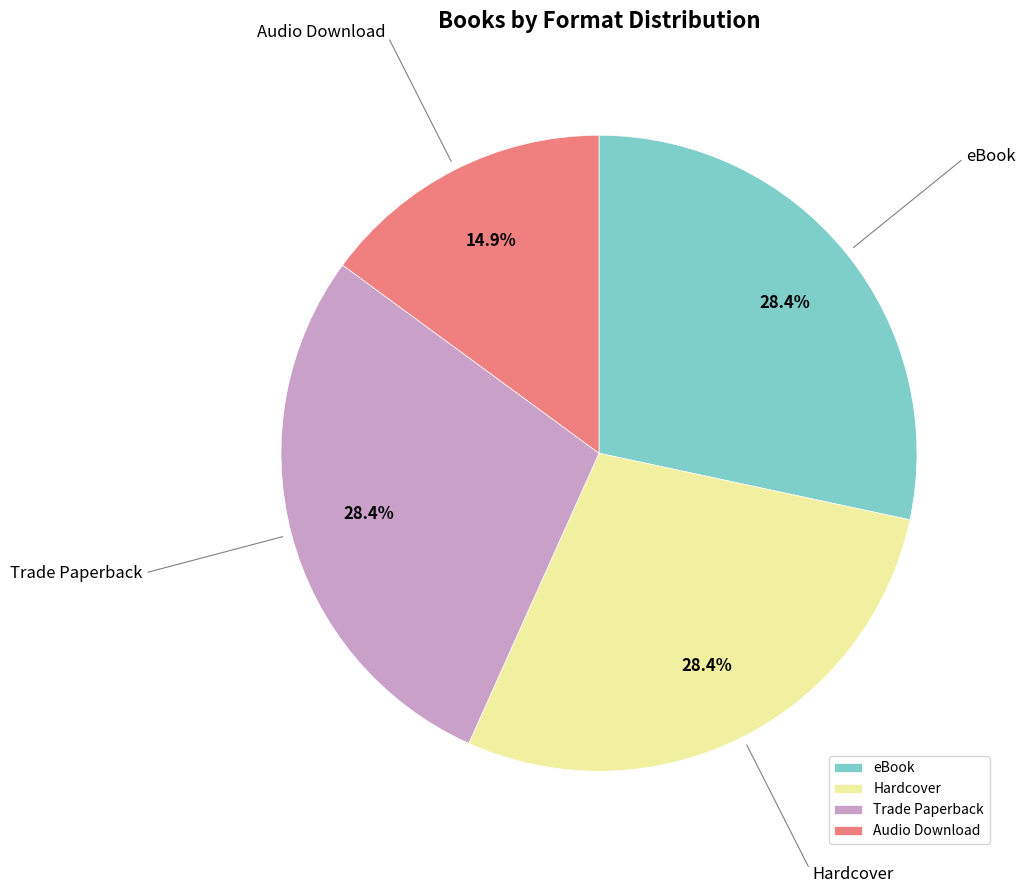

What percentage is the Trade Paperback slice, to the nearest percent?

28%